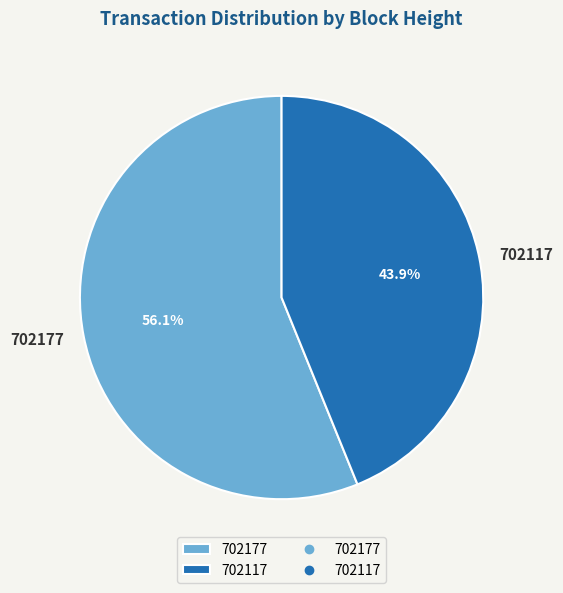

The 702117 slice represents 34% of the pie. True or false?

False